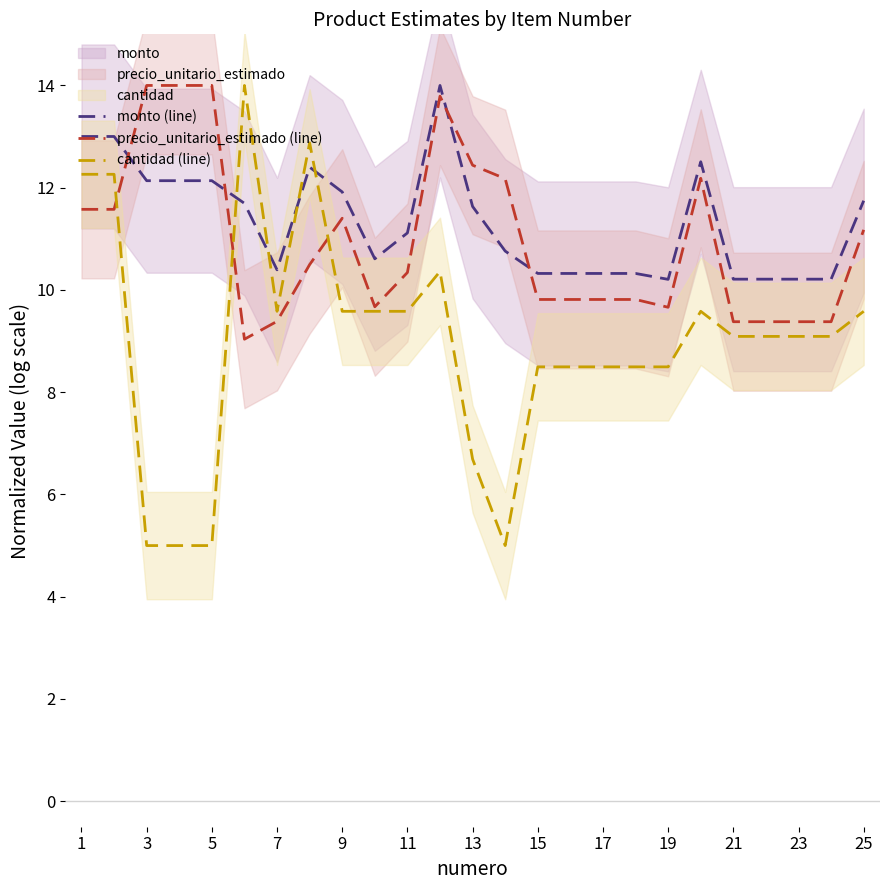

What is the highest value of the monto (line) series?

14.0